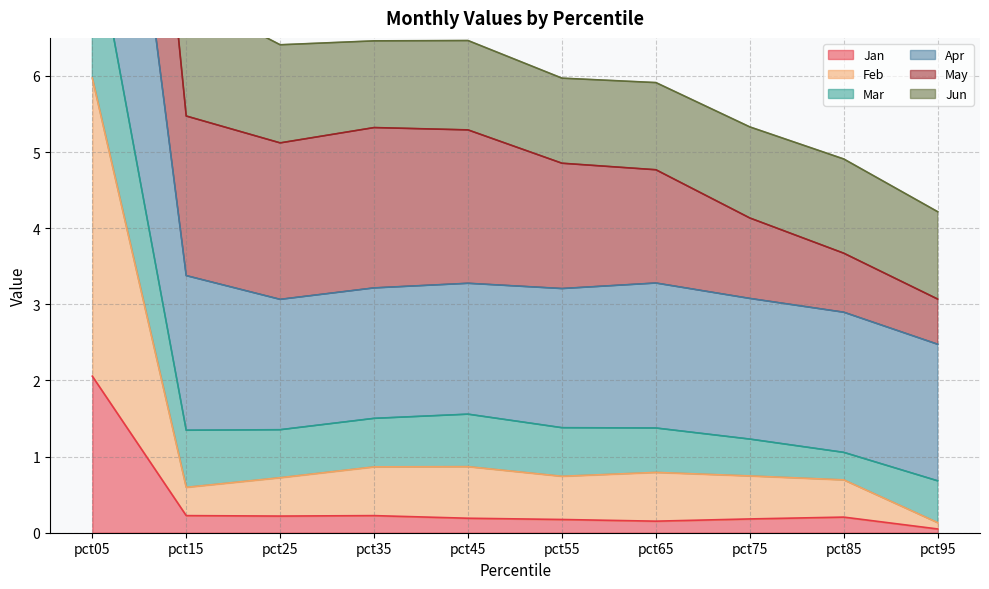

In Feb, how many points are higher than both neighbors (excluding endpoints)?

2